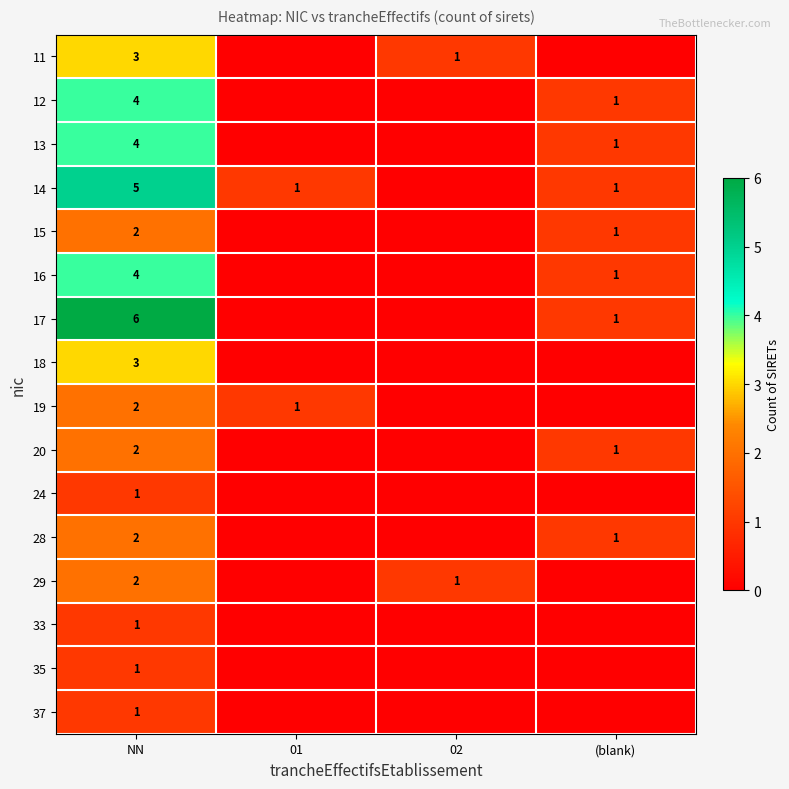

The value of 29 at 02 is 1. True or false?

True